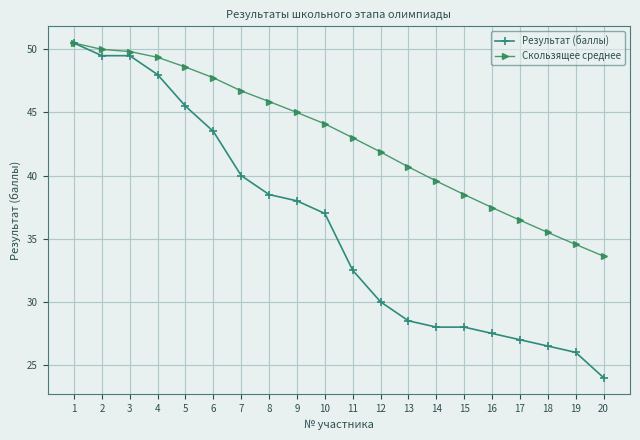

Which series has the largest total across all categories?

Скользящее среднее